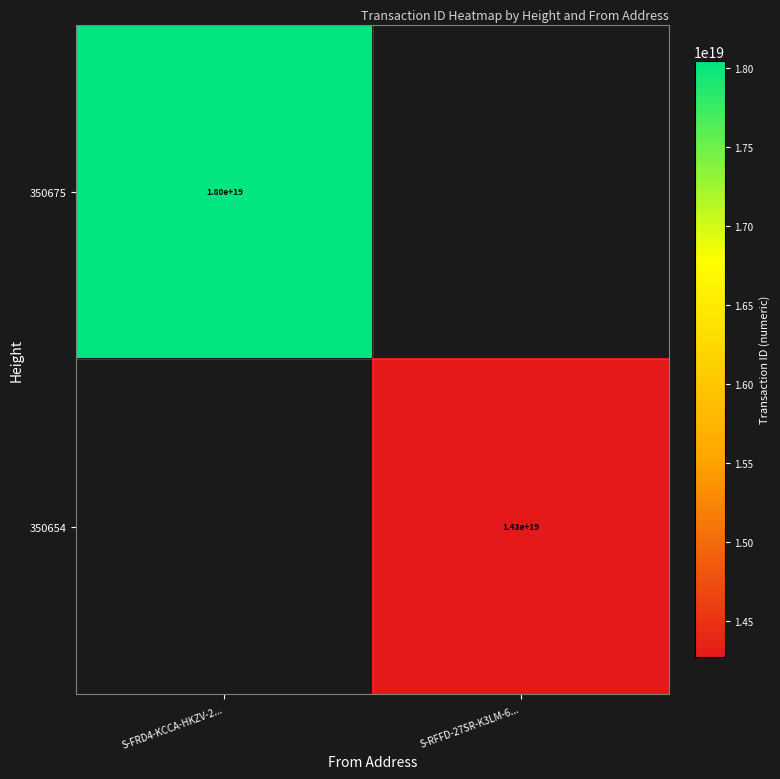

At which category does the chart reach its minimum across all series?

S-RFFD-27SR-K3LM-6...